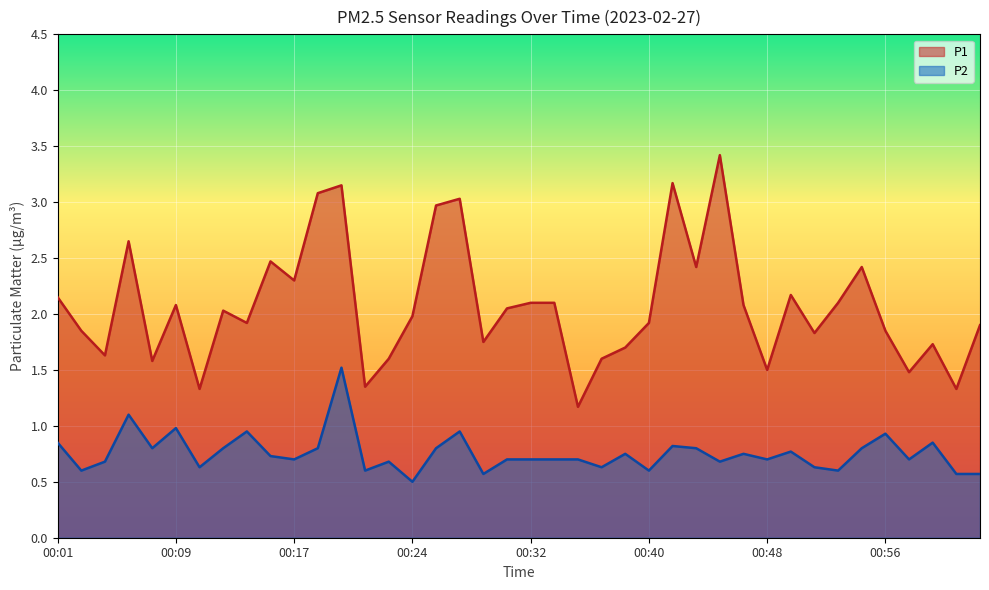

How many data points in P1 are less than 2?

20